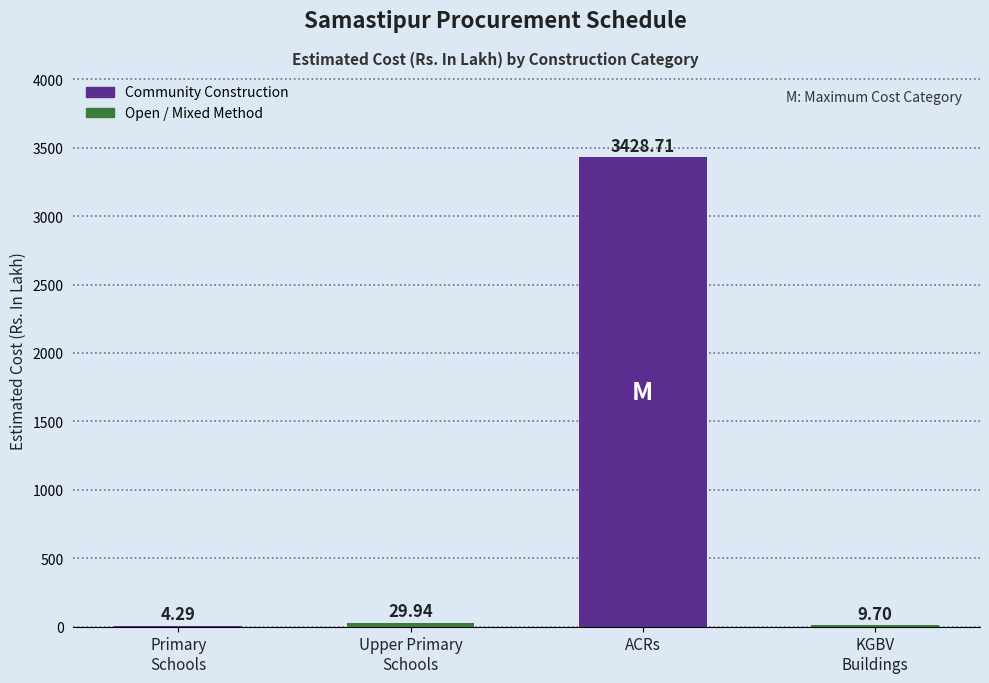

How many values exceed 29?

2